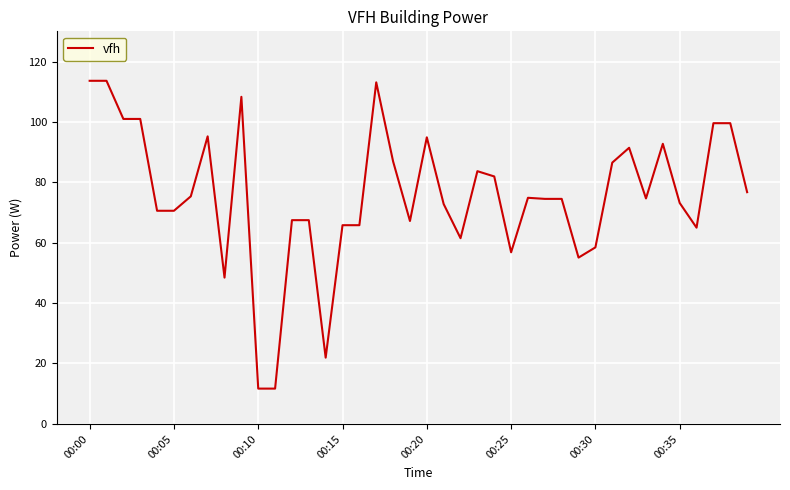

What is the minimum value shown in the chart?

11.6